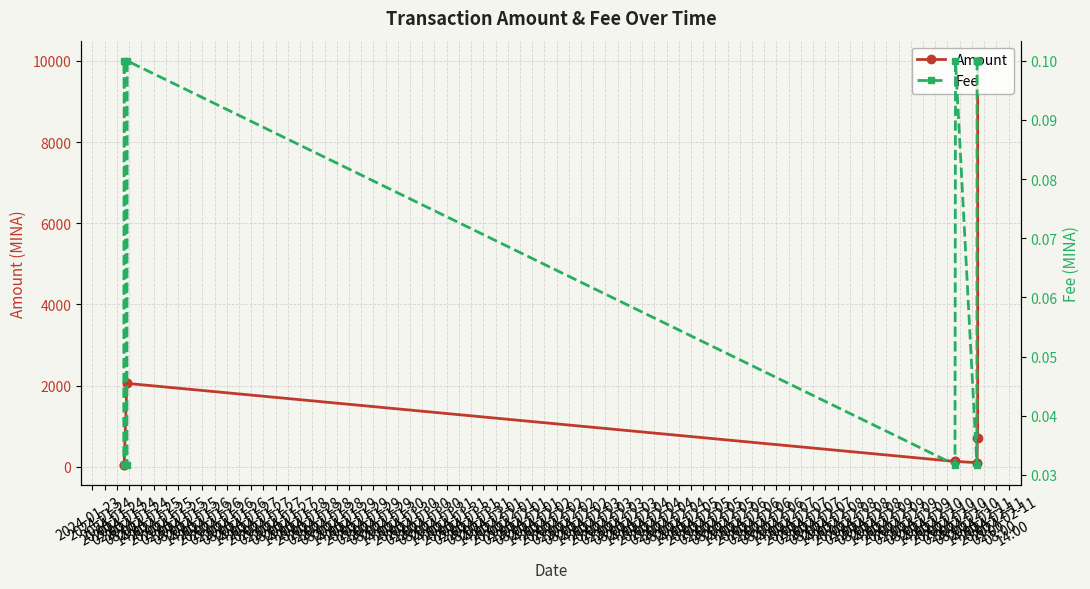

Which category has the lowest value across all series?

2024-01-25
02:00